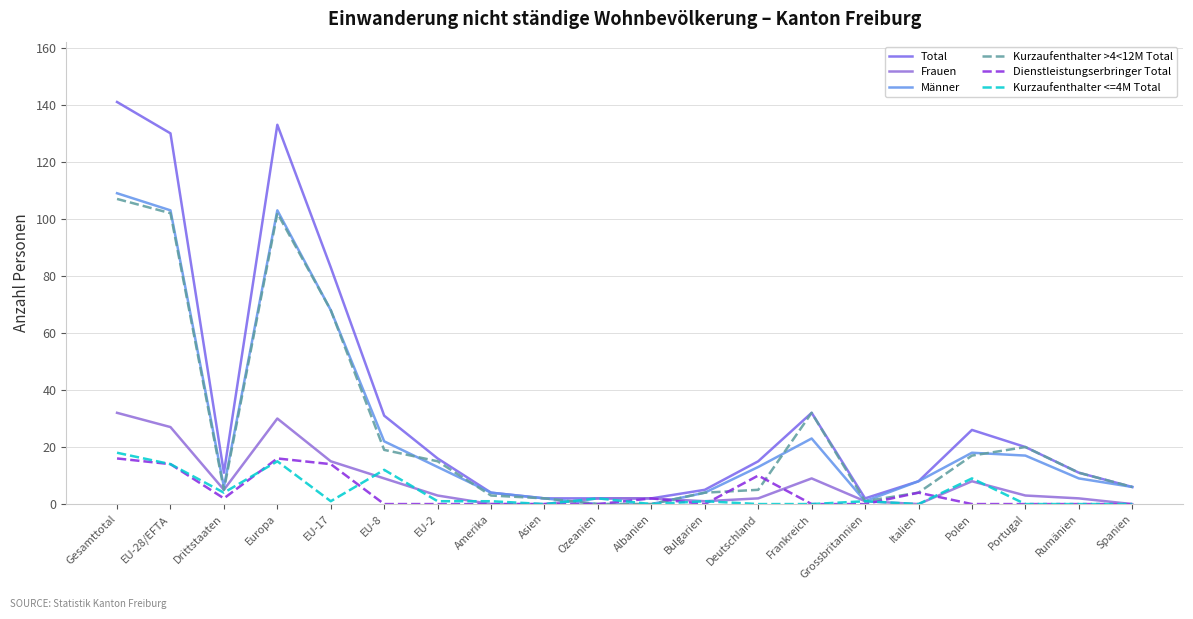

Reading left to right, extract all data points from this chart.

Total: Gesamttotal=141	EU-28/EFTA=130	Drittstaaten=11	Europa=133	EU-17=83	EU-8=31	EU-2=16	Amerika=4	Asien=2	Ozeanien=2	Albanien=2	Bulgarien=5	Deutschland=15	Frankreich=32	Grossbritannien=2	Italien=8	Polen=26	Portugal=20	Rumänien=11	Spanien=6
Frauen: Gesamttotal=32	EU-28/EFTA=27	Drittstaaten=5	Europa=30	EU-17=15	EU-8=9	EU-2=3	Amerika=0	Asien=0	Ozeanien=2	Albanien=2	Bulgarien=1	Deutschland=2	Frankreich=9	Grossbritannien=1	Italien=0	Polen=8	Portugal=3	Rumänien=2	Spanien=0
Männer: Gesamttotal=109	EU-28/EFTA=103	Drittstaaten=6	Europa=103	EU-17=68	EU-8=22	EU-2=13	Amerika=4	Asien=2	Ozeanien=0	Albanien=0	Bulgarien=4	Deutschland=13	Frankreich=23	Grossbritannien=1	Italien=8	Polen=18	Portugal=17	Rumänien=9	Spanien=6
Kurzaufenthalter >4<12M Total: Gesamttotal=107	EU-28/EFTA=102	Drittstaaten=5	Europa=102	EU-17=68	EU-8=19	EU-2=15	Amerika=3	Asien=2	Ozeanien=0	Albanien=0	Bulgarien=4	Deutschland=5	Frankreich=32	Grossbritannien=1	Italien=4	Polen=17	Portugal=20	Rumänien=11	Spanien=6
Dienstleistungserbringer Total: Gesamttotal=16	EU-28/EFTA=14	Drittstaaten=2	Europa=16	EU-17=14	EU-8=0	EU-2=0	Amerika=0	Asien=0	Ozeanien=0	Albanien=2	Bulgarien=0	Deutschland=10	Frankreich=0	Grossbritannien=0	Italien=4	Polen=0	Portugal=0	Rumänien=0	Spanien=0
Kurzaufenthalter <=4M Total: Gesamttotal=18	EU-28/EFTA=14	Drittstaaten=4	Europa=15	EU-17=1	EU-8=12	EU-2=1	Amerika=1	Asien=0	Ozeanien=2	Albanien=0	Bulgarien=1	Deutschland=0	Frankreich=0	Grossbritannien=1	Italien=0	Polen=9	Portugal=0	Rumänien=0	Spanien=0